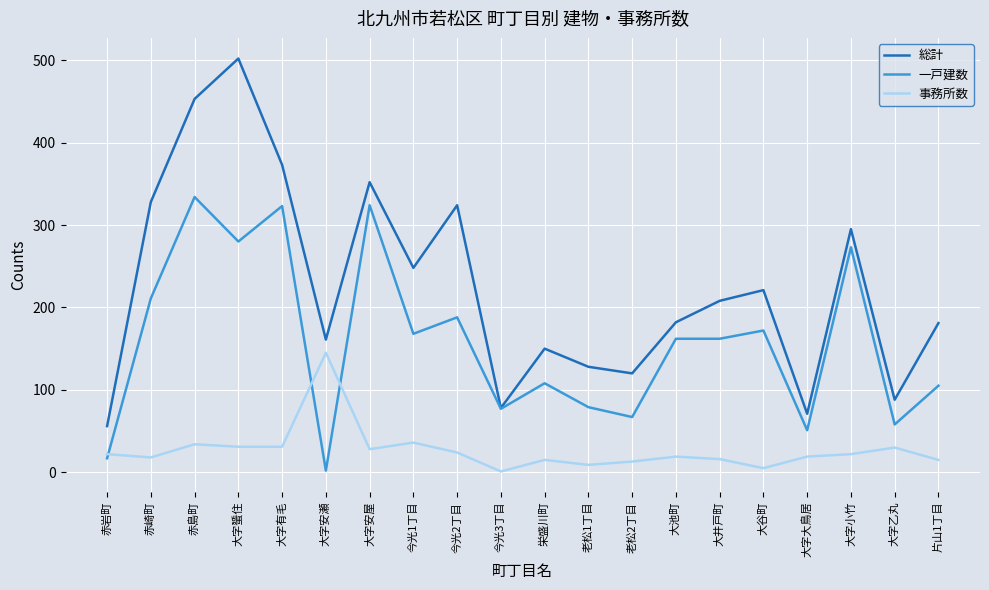

Between 赤岩町 and 大字蜑住, which series saw the biggest shift?

総計